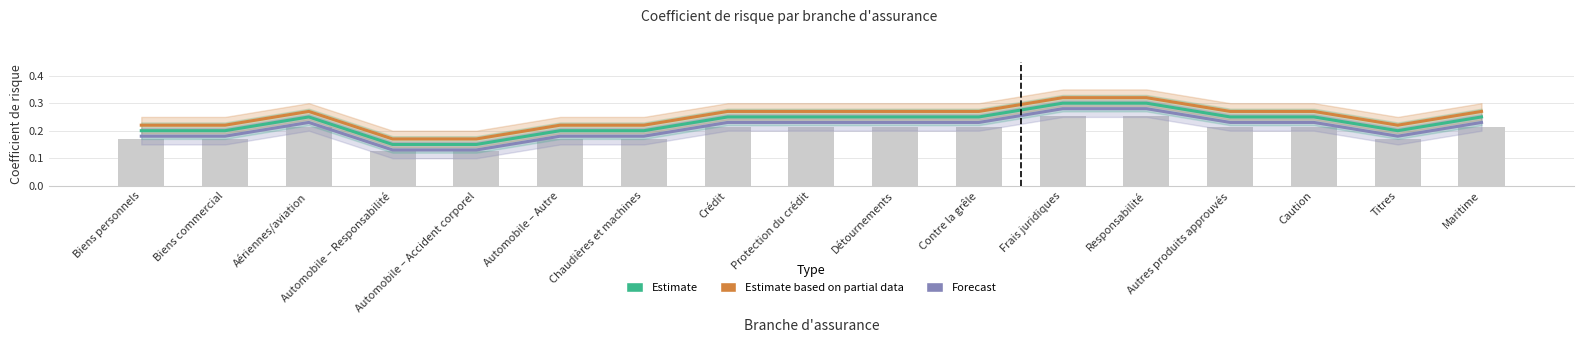

What is the approximate value of Forecast at Automobile – Autre?

0.2